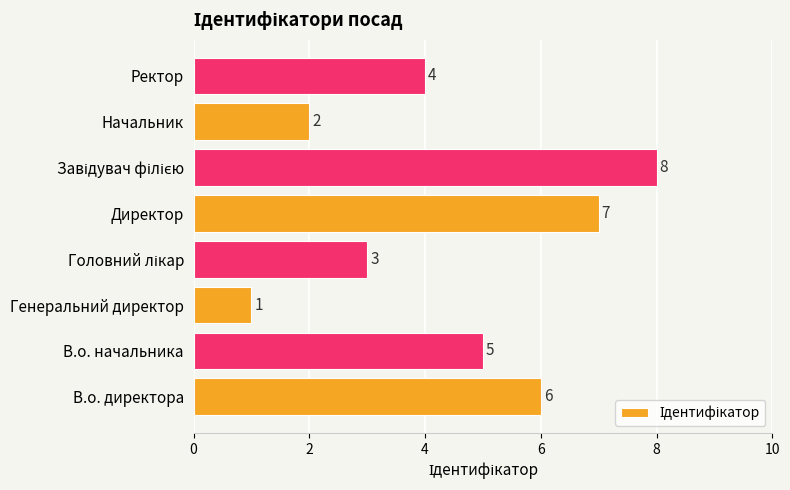

How many values are between 3 and 7?

5